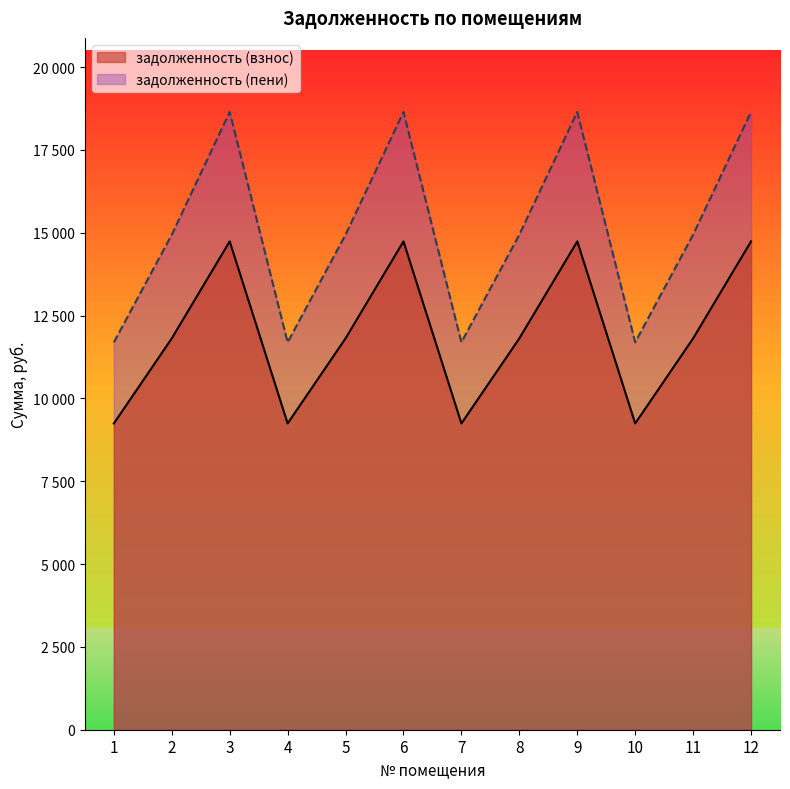

Read the задолженность (пени) value at 9.

18645.8